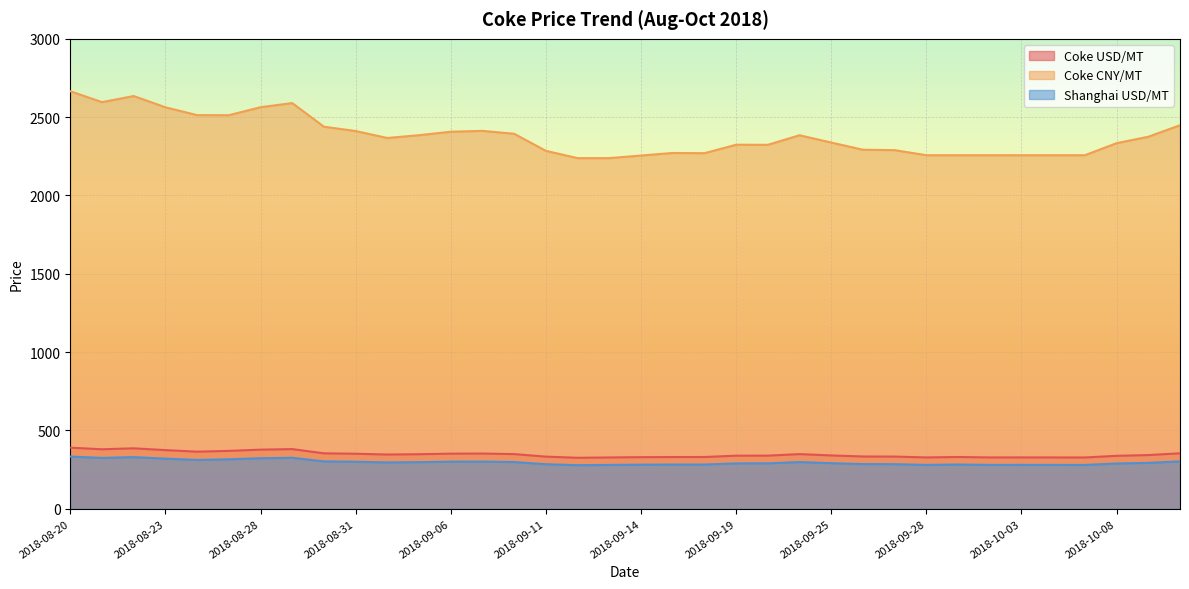

Where is the first local maximum for Shanghai USD/MT?

2018-08-22